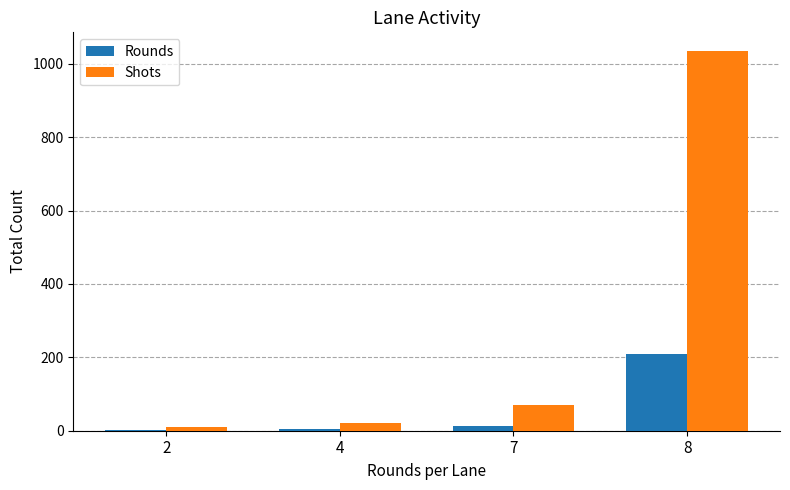

How many categories are shown in the chart?

4